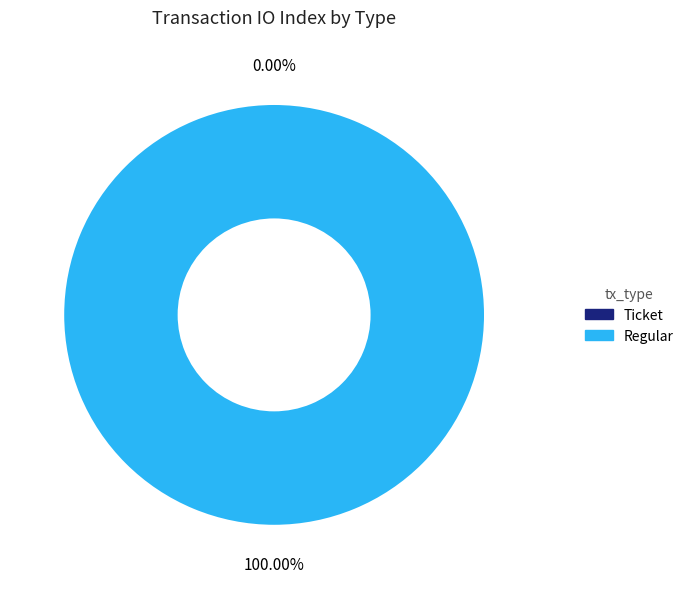

To the nearest percent, what is the combined percentage of Regular and Ticket?

100%